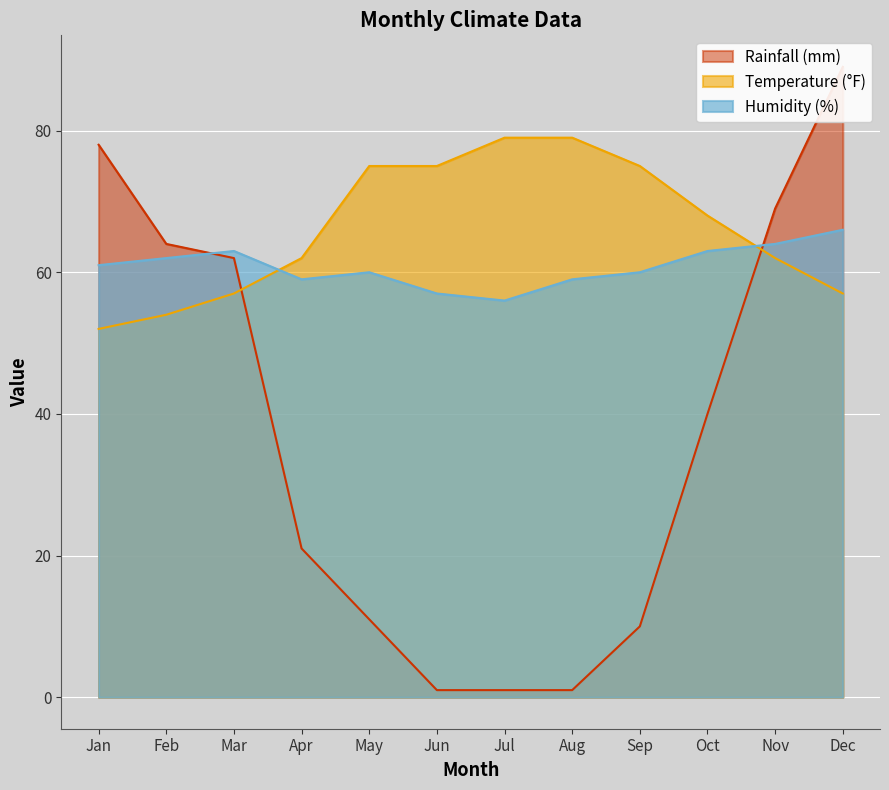

What are all the series names shown in the legend?

Humidity (%), Temperature (°F), Rainfall (mm)